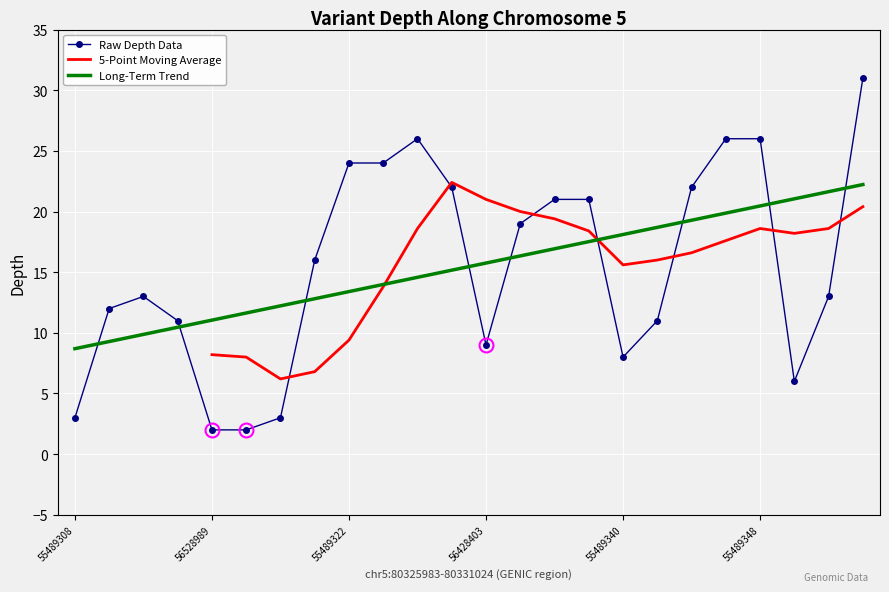

Rank the categories by value from highest to lowest.

55489354, 55489326, 55489346, 55489348, 55489322, 55489324, 55489328, 55489344, 55489336, 55489338, 55489334, 55489320, 55489312, 55489352, 55489310, 55489314, 55489342, 56428403, 55489340, 56428405, 55489308, 55489318, 56528989, 56528991